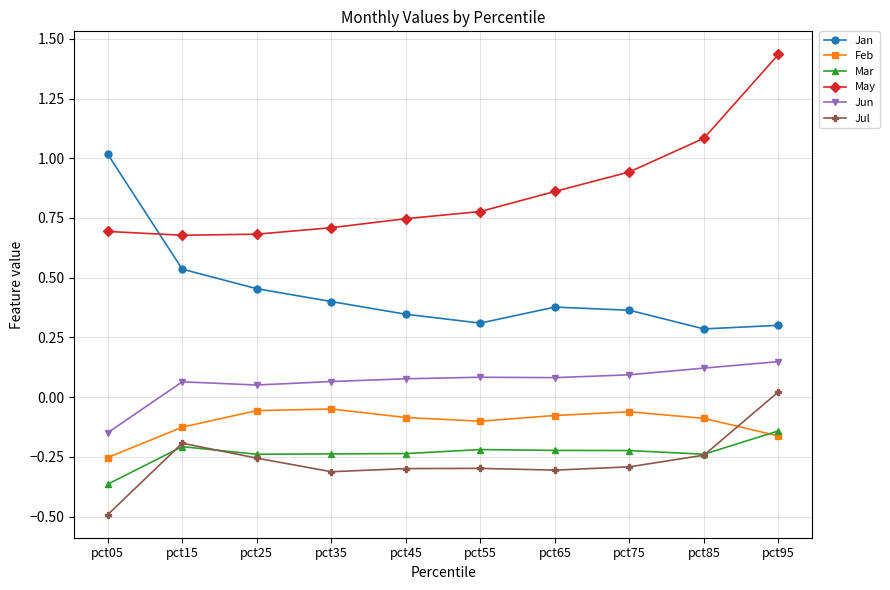

The value of Mar at pct75 is -0.1. True or false?

False